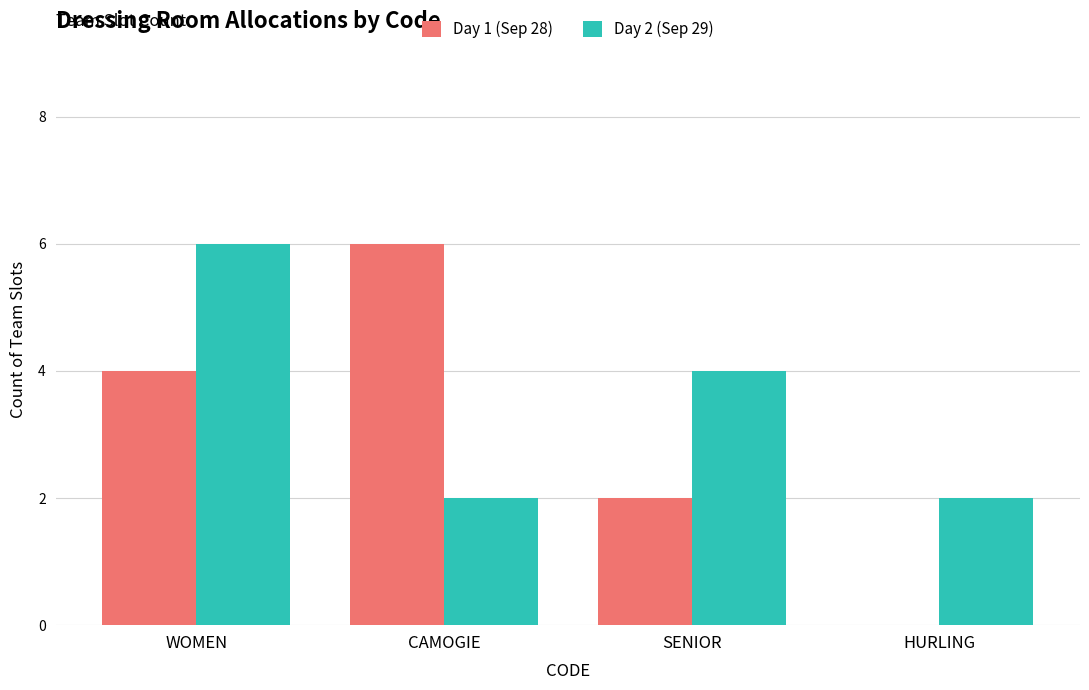

What are all the series names shown in the legend?

Day 1 (Sep 28), Day 2 (Sep 29)